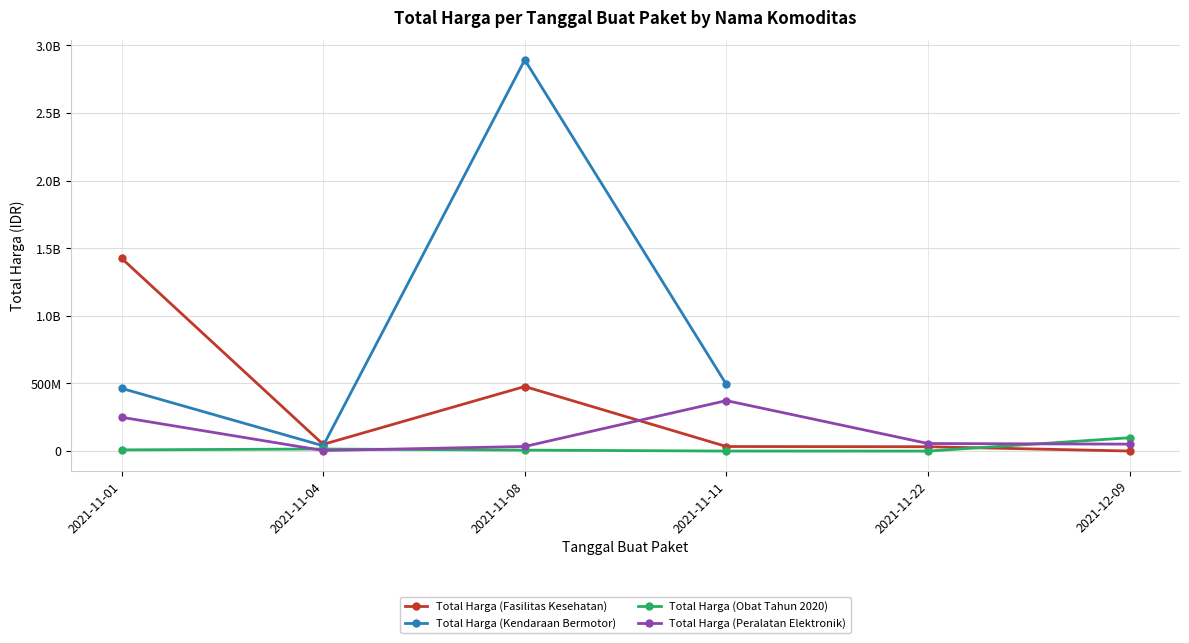

True or false: Total Harga (Fasilitas Kesehatan) and Total Harga (Obat Tahun 2020) intersect in this chart.

True